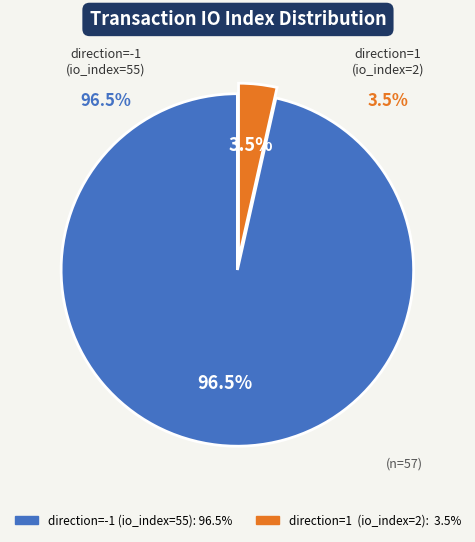

Is the sum of direction=-1 (io_index=55) and direction=1 (io_index=2) greater than half?

Yes